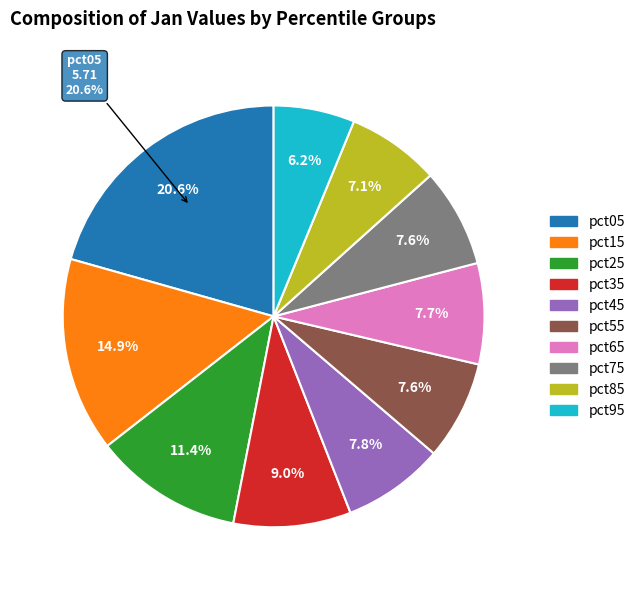

Is there a majority slice in this chart?

No